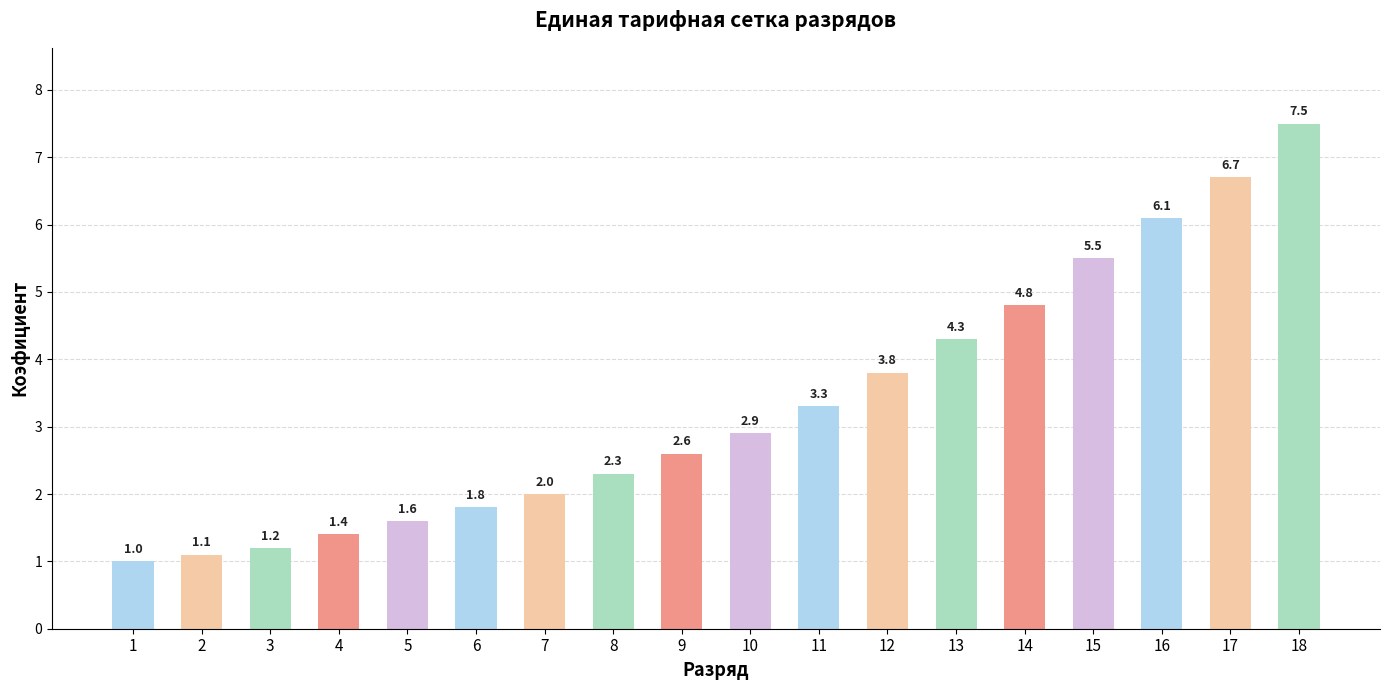

At which label is the value closest to 4?

12